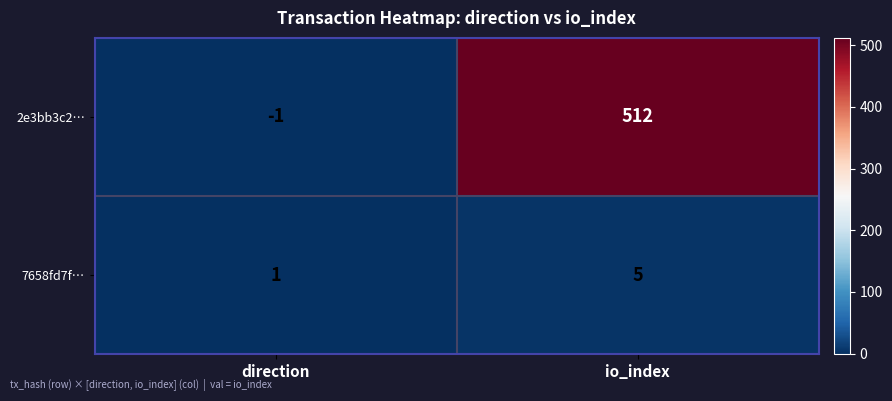

What value does the 2e3bb3c2… series have at io_index, to the nearest 50?

500